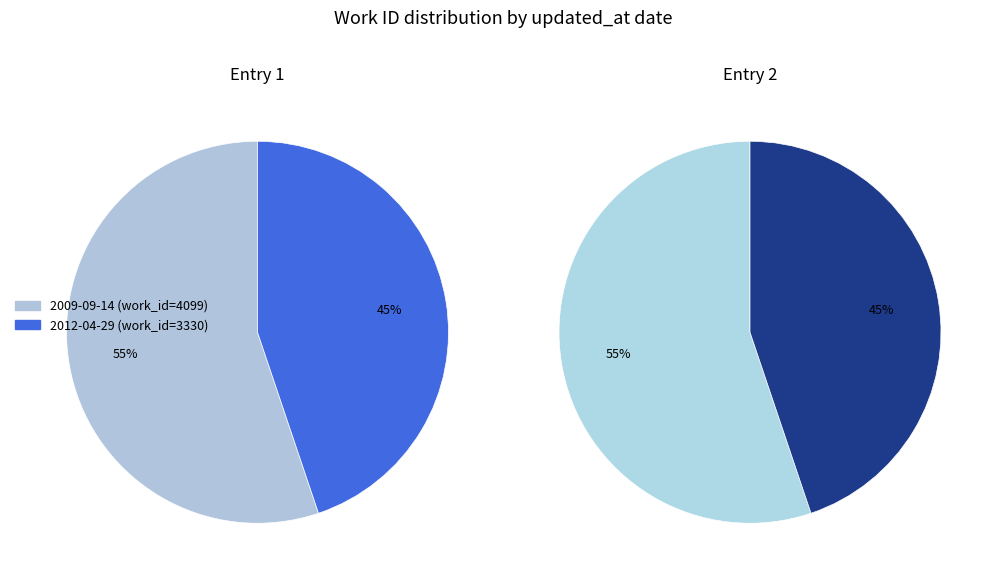

To the nearest percent, what is the difference between the largest and smallest slice percentages?

10%